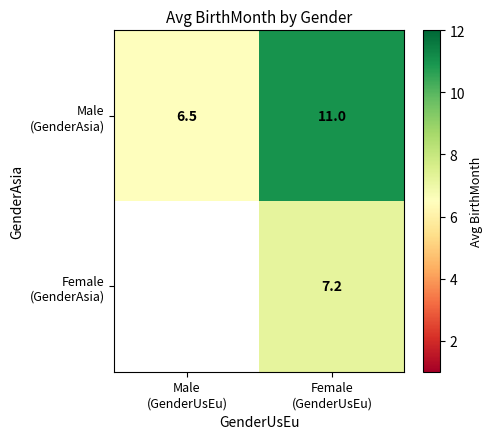

List the series in order of their peak value, highest first.

Male (GenderAsia), Female (GenderAsia)